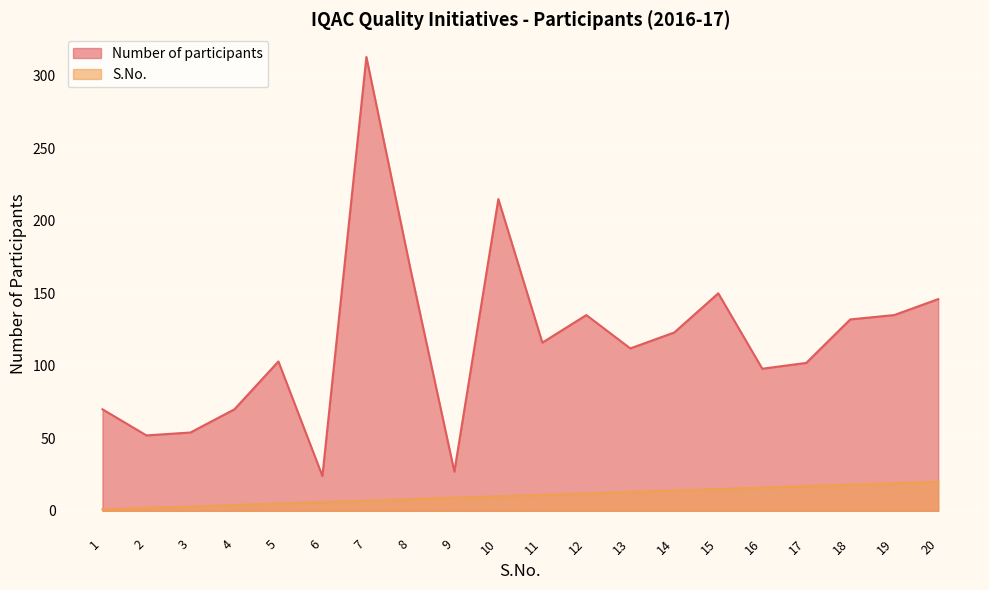

True or false: S.No. has a value of 11 at 16.

False